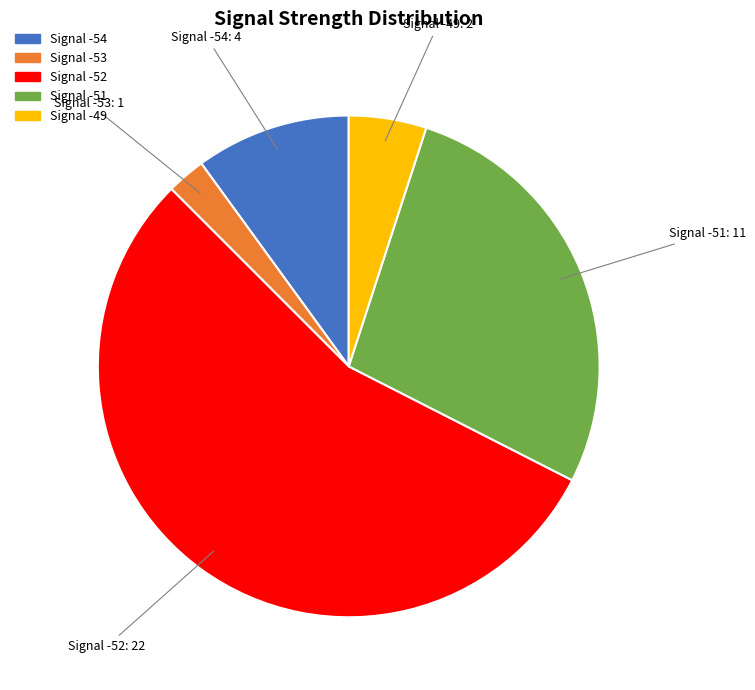

Is it true that Signal -49 is 16% of the pie?

False